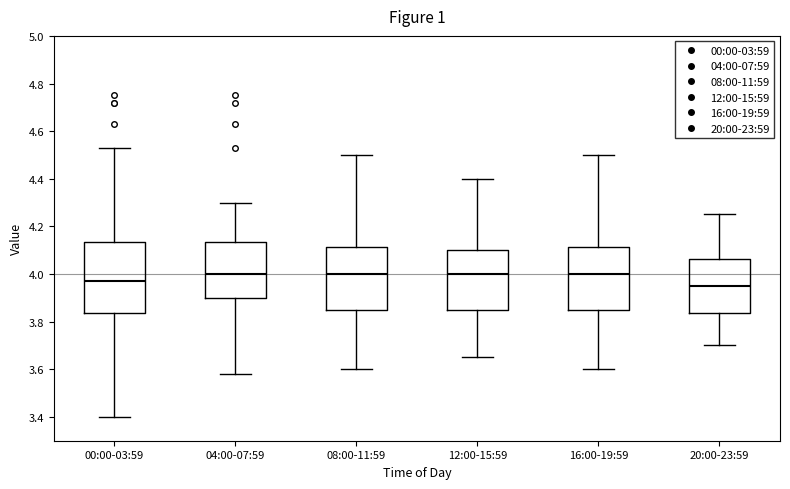

Reading left to right, read every box against the y-axis: the position of its median line, the range the box covers, and the ends of its whiskers. The values are not printed on the chart, so give them approximately, as read against the axis.

00:00-03:59: median 3.98, box 3.84 to 4.14, whiskers 3.40 to 4.54
04:00-07:59: median 4.00, box 3.90 to 4.14, whiskers 3.58 to 4.30
08:00-11:59: median 4.00, box 3.86 to 4.12, whiskers 3.60 to 4.50
12:00-15:59: median 4.00, box 3.86 to 4.10, whiskers 3.66 to 4.40
16:00-19:59: median 4.00, box 3.86 to 4.12, whiskers 3.60 to 4.50
20:00-23:59: median 3.96, box 3.84 to 4.06, whiskers 3.70 to 4.26